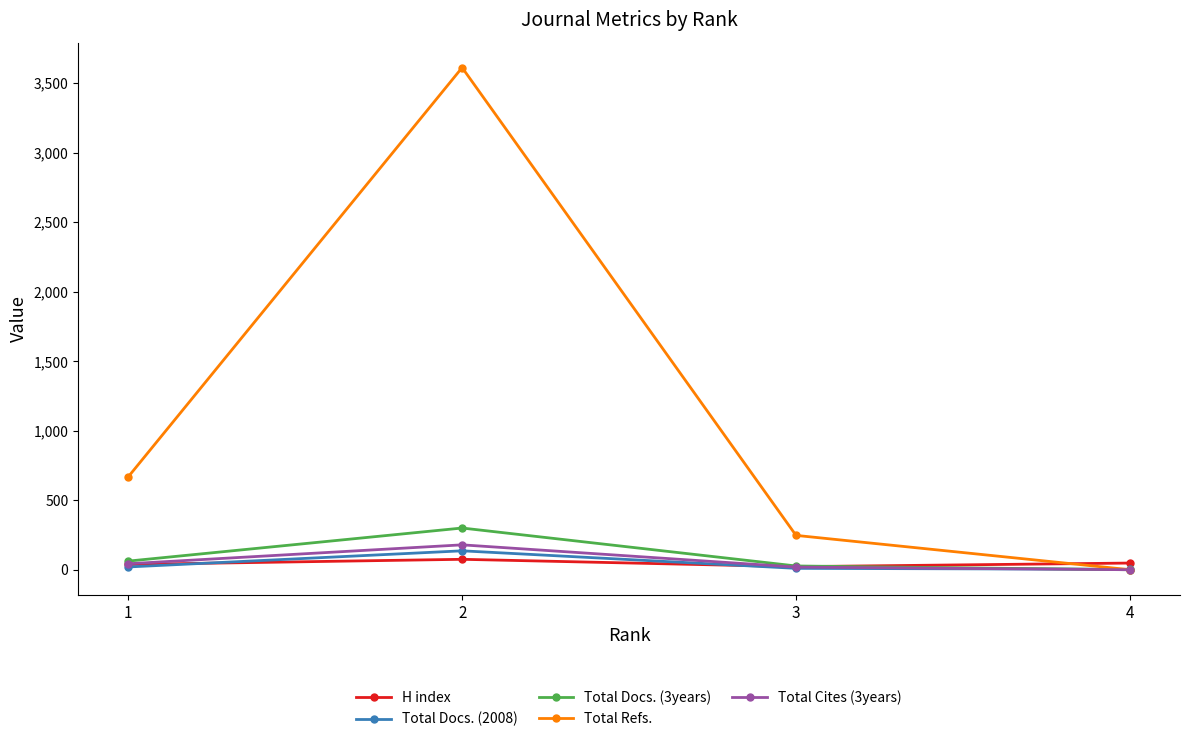

At which category is the sum across all series the highest?

2